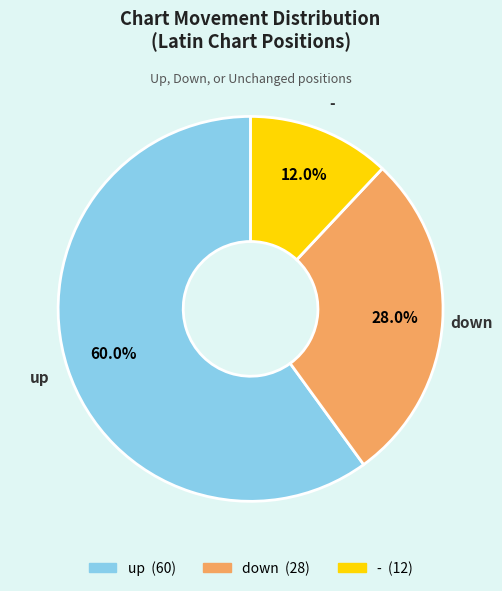

To the nearest percent, what percentage of the pie is -?

12%